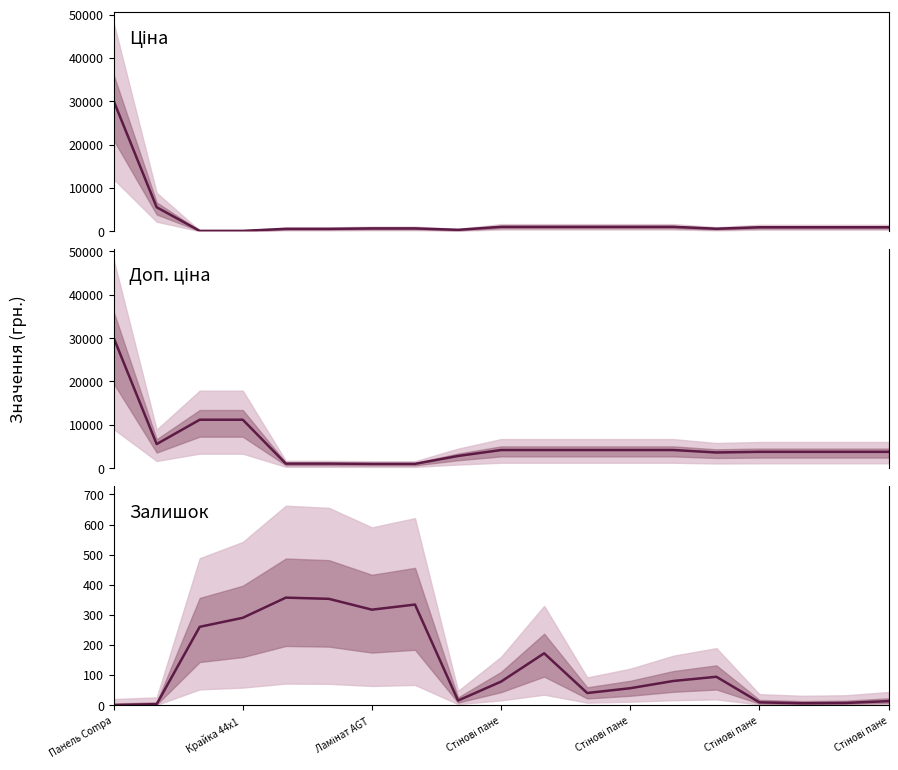

Read the Доп. ціна value at Стінові пане.

4193.5